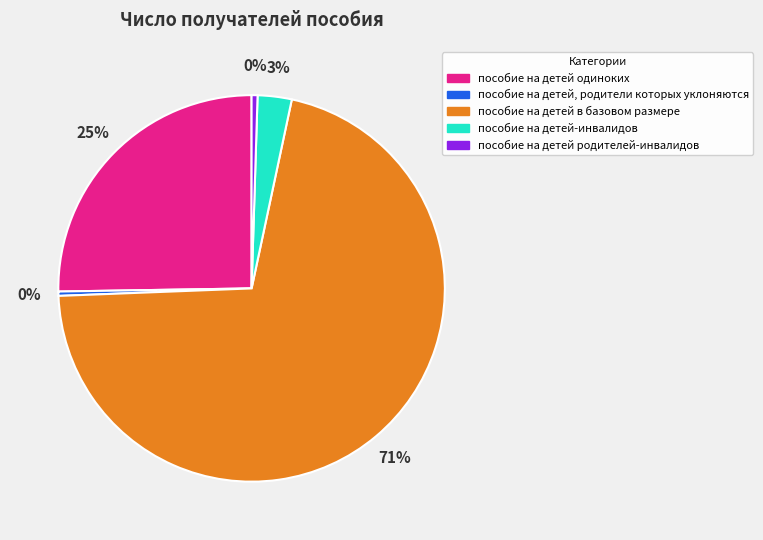

Does пособие на детей в базовом размере represent more than half of the total?

Yes